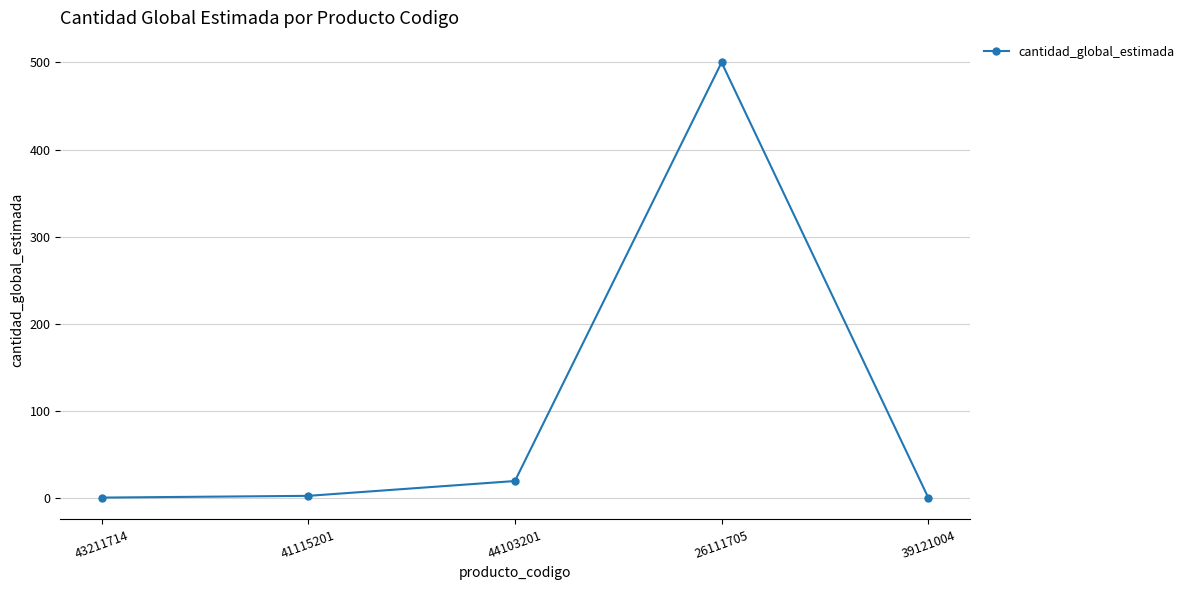

What is the maximum value shown in the chart?

500